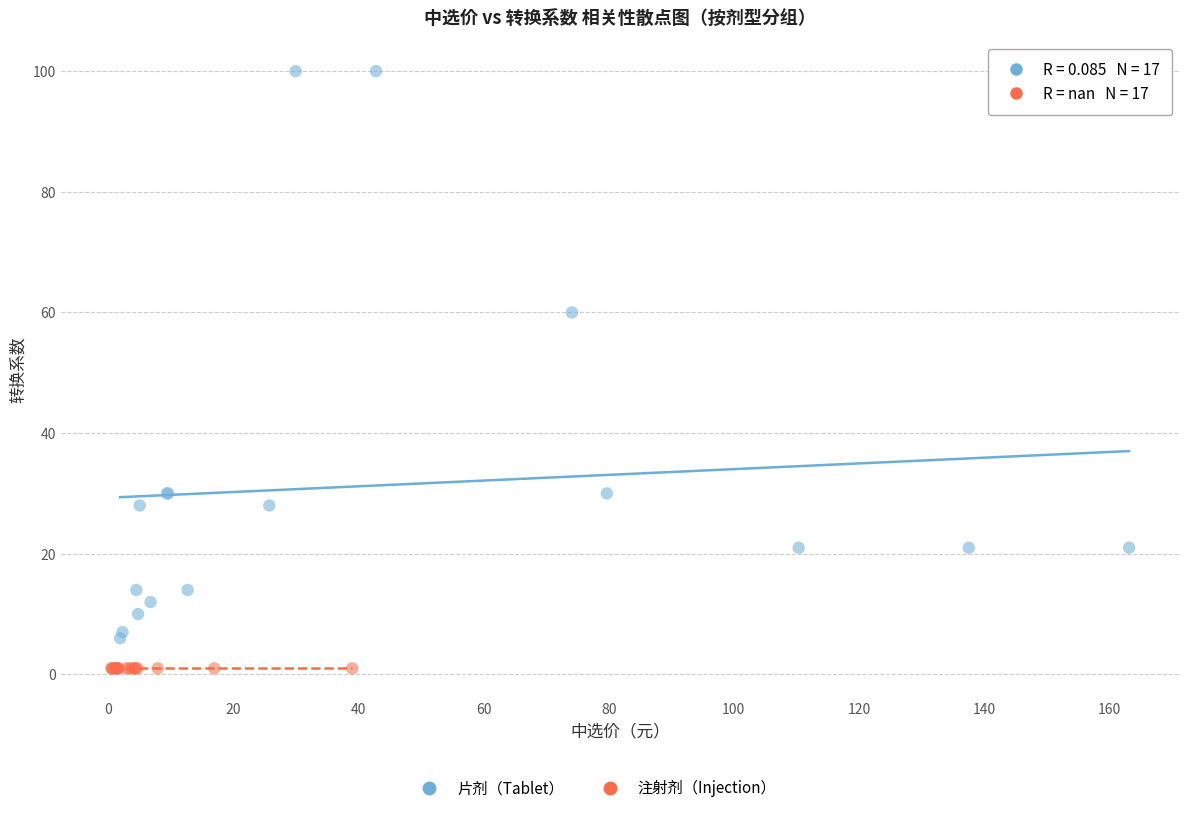

Which series contains the highest Y value?

片剂（Tablet）